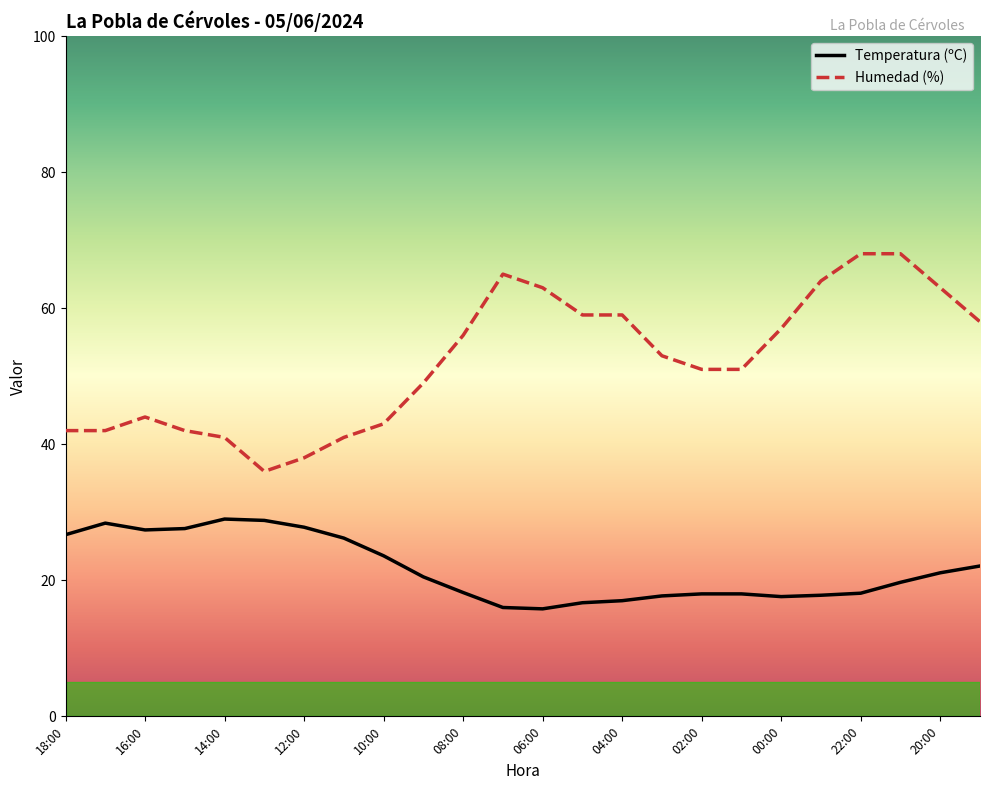

How many categories are shown in the chart?

24